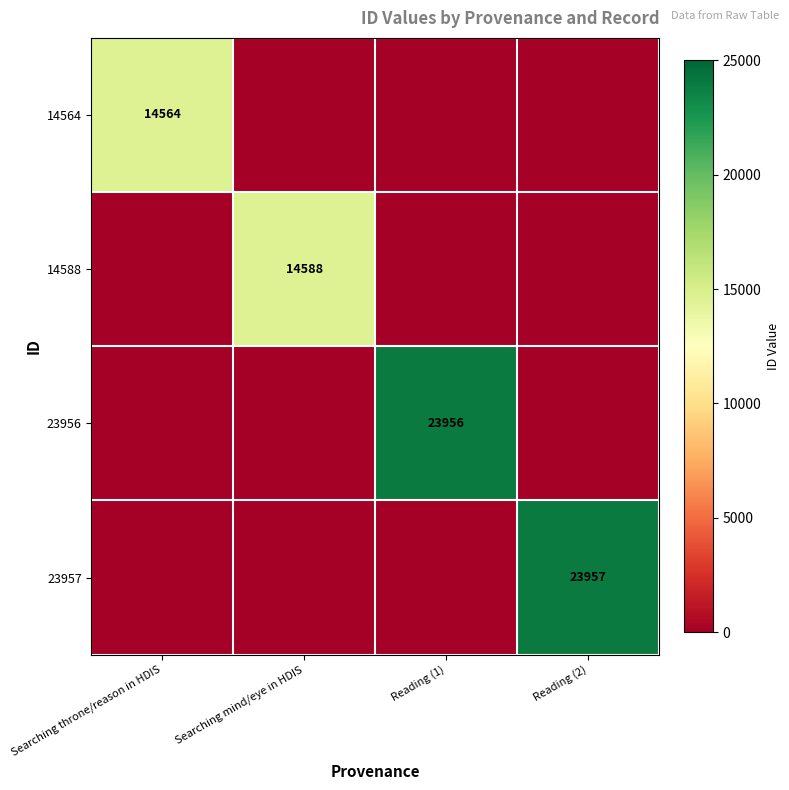

Is it true that 23956 equals 23956 at Reading (1)?

True